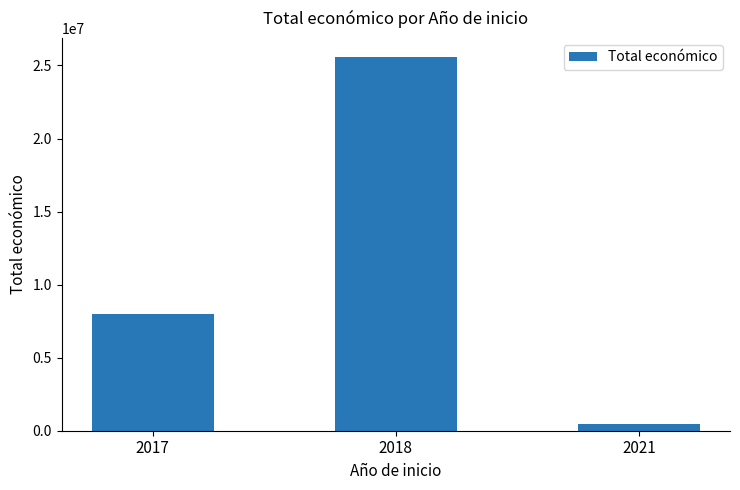

Reading left to right, what are all the values shown in this chart?

7972767	25602230	440317